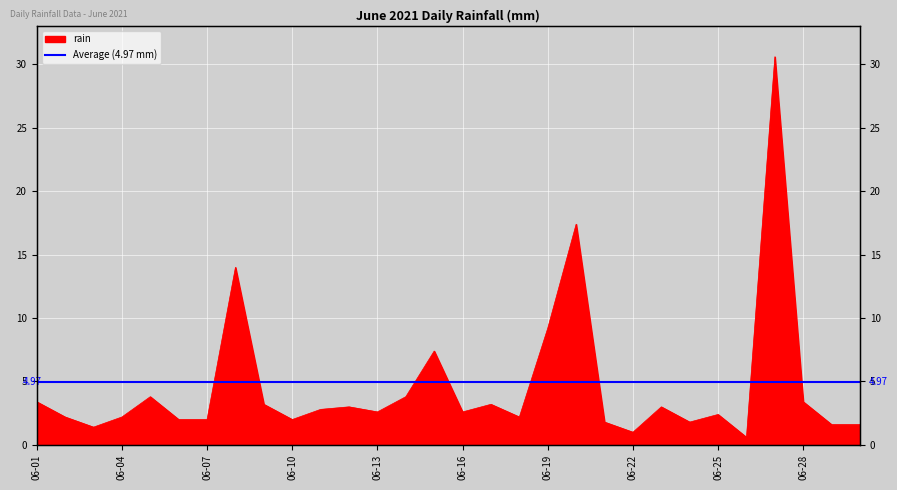

Between 2021-06-08 and 2021-06-09, which is larger?

2021-06-08